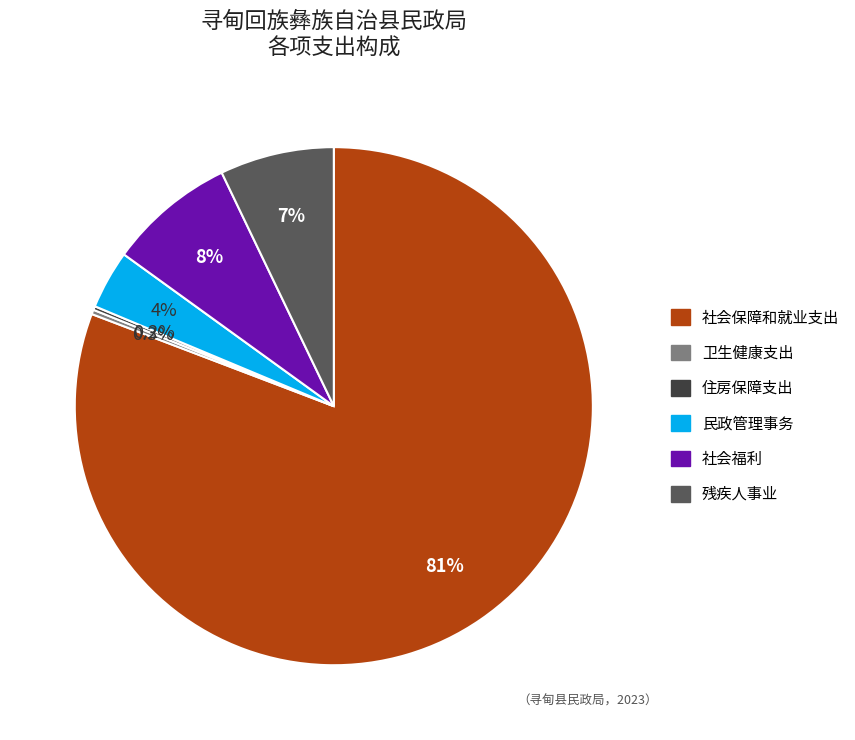

To the nearest percent, what percentage of the pie is 社会保障和就业支出?

81%